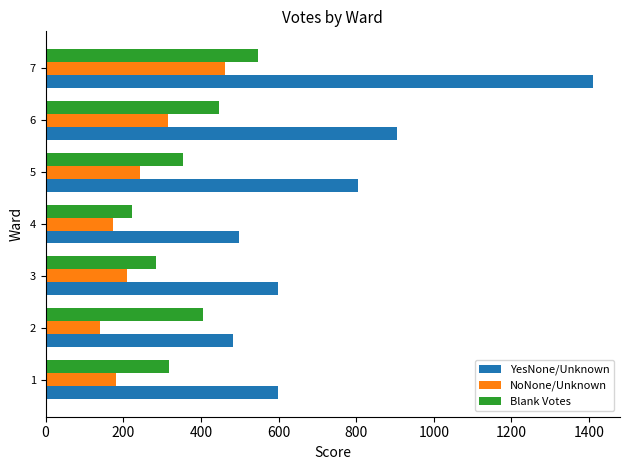

Which series has the widest spread of values?

YesNone/Unknown